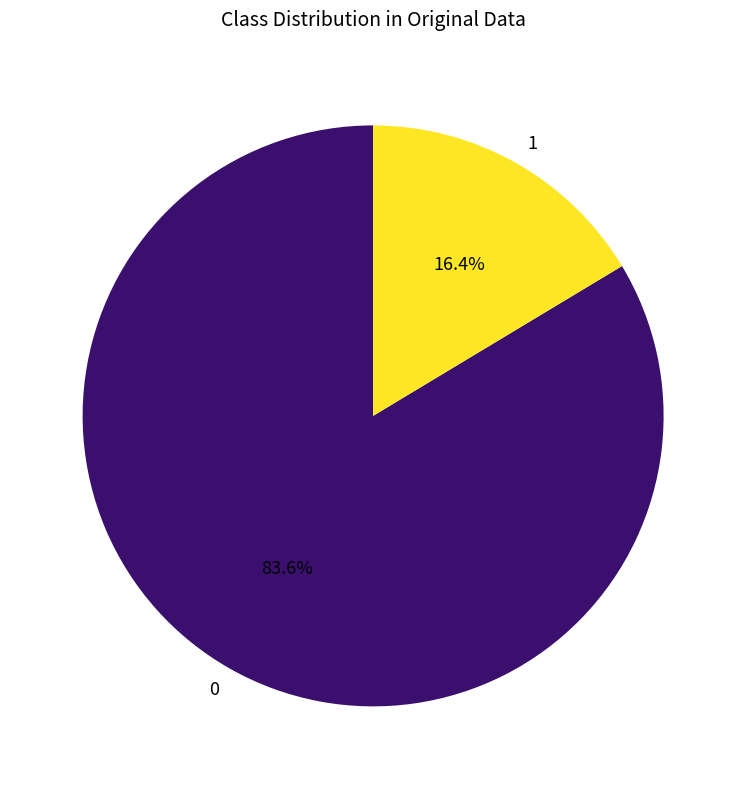

Approximately how many times larger is the value at 0 compared to 1?

5.1